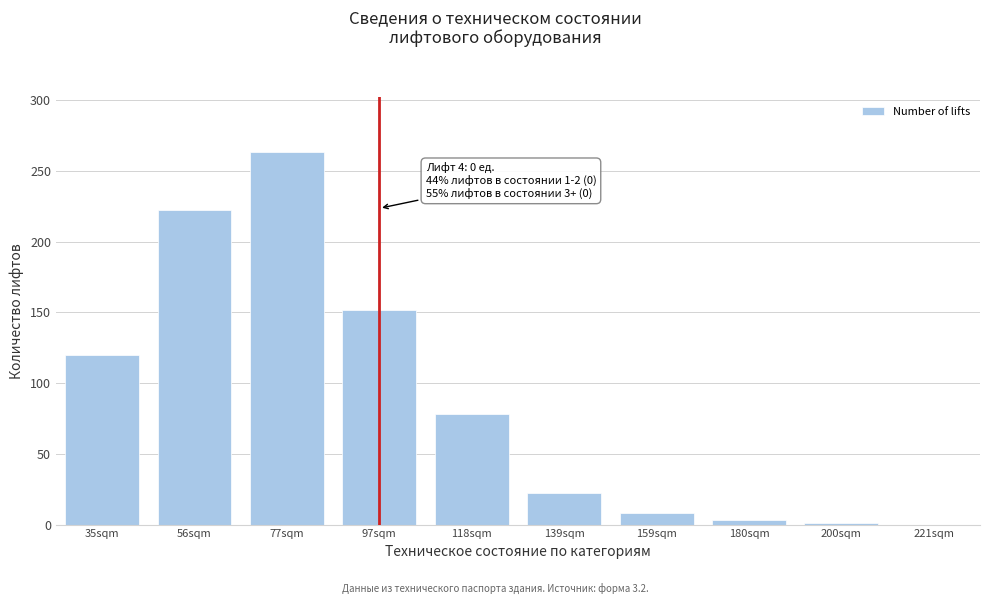

What is the sum of all values?

869